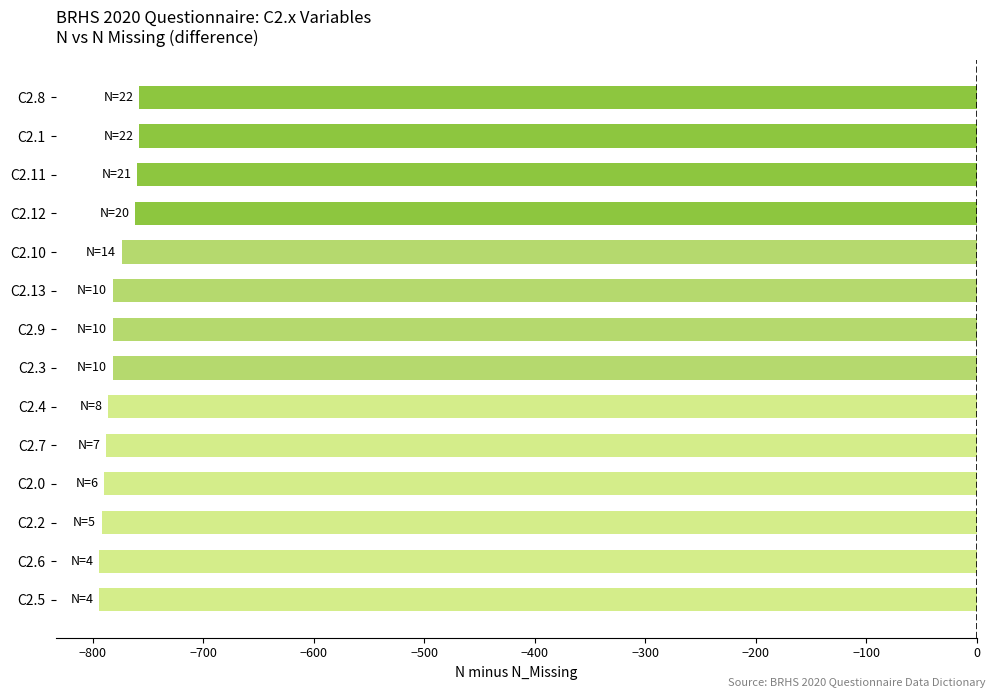

Between C2.11 and C2.3, which is larger?

C2.11